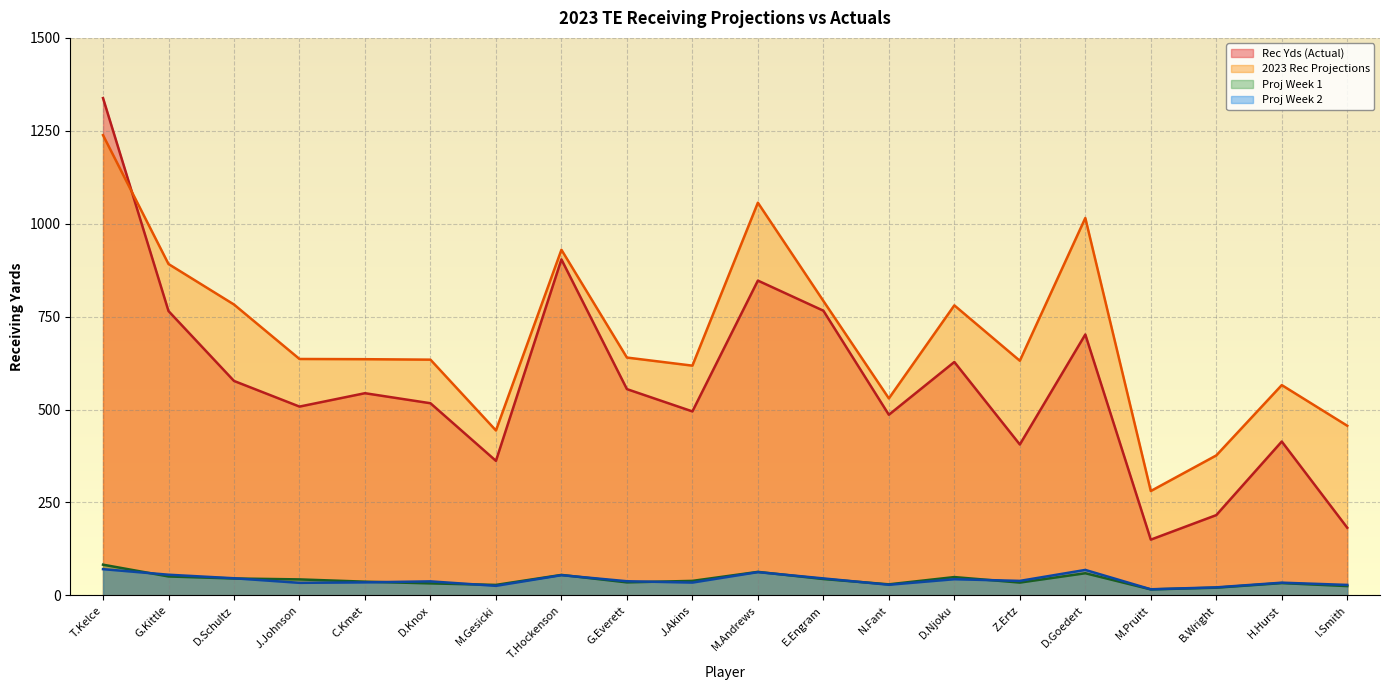

How many intersections are there between Rec Yds (Actual) and 2023 Rec Projections?

1